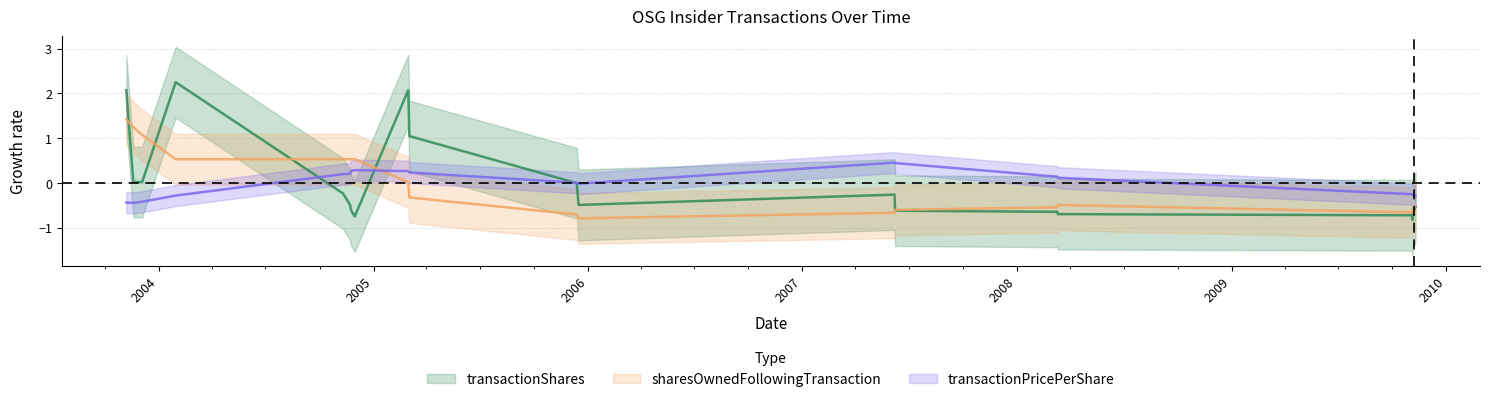

What are all the series names shown in the legend?

transactionShares, sharesOwnedFollowingTransaction, transactionPricePerShare